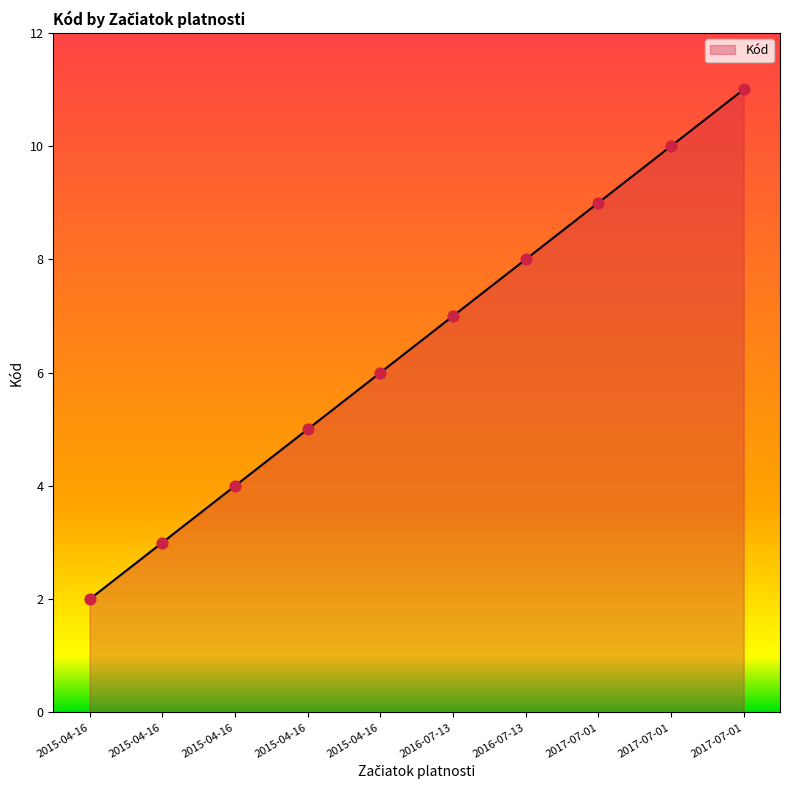

How many lines are shown in the chart?

1